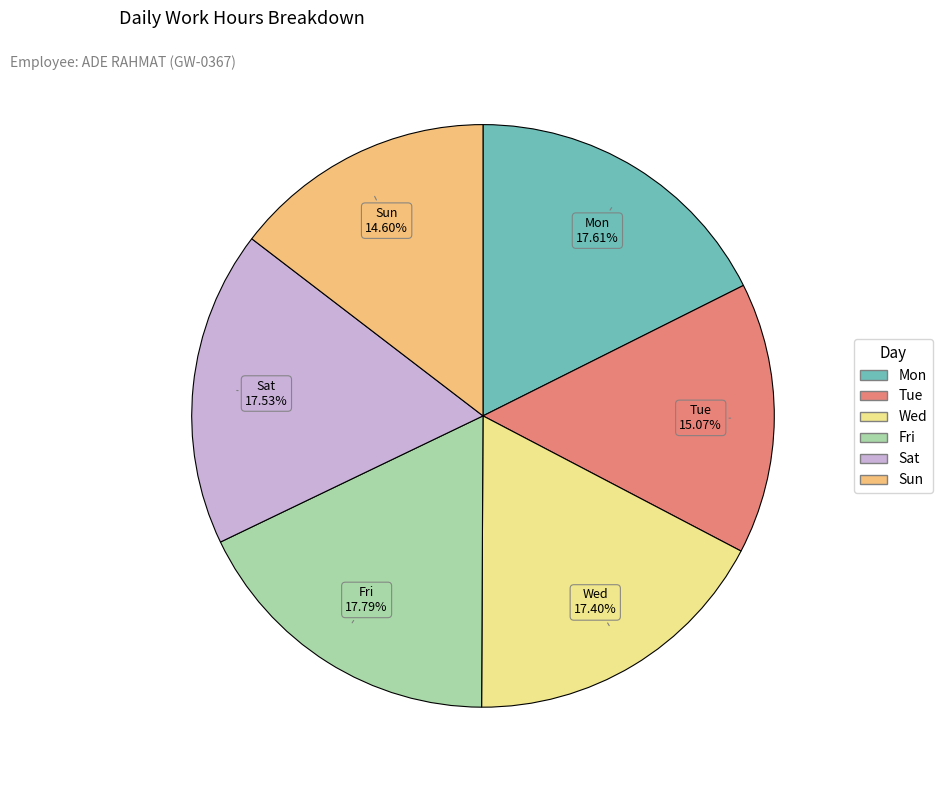

Is there any slice that represents more than half of the pie?

No